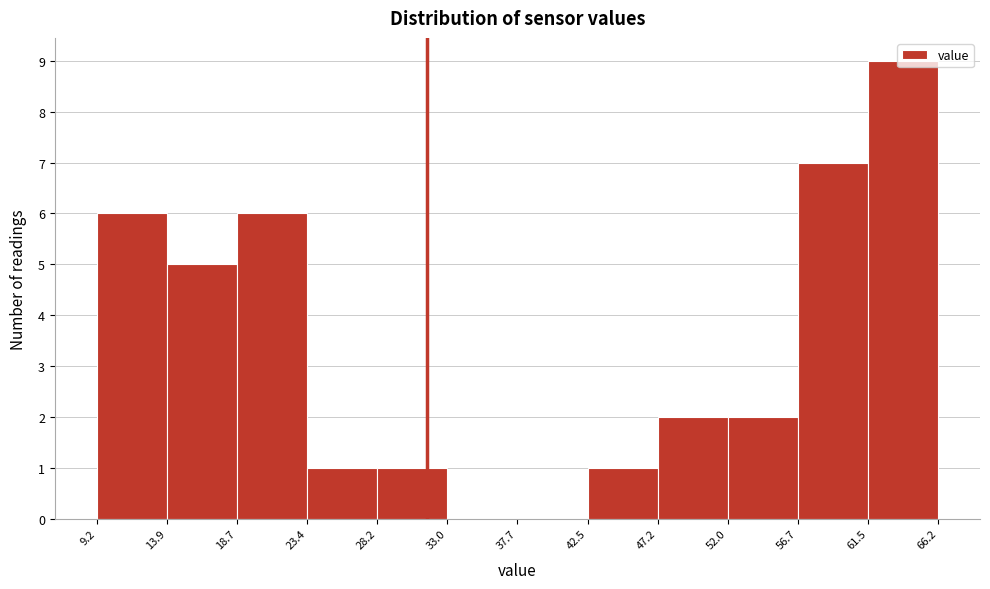

Reading left to right, transcribe this chart: for each bar, give the range it covers on the x-axis and its height. The values are not printed on the chart, so give them approximately, as read against the axis.

9.2 to 13.9: 6
13.9 to 18.7: 5
18.7 to 23.4: 6
23.4 to 28.2: 1
28.2 to 33.0: 1
33.0 to 37.7: 0
37.7 to 42.5: 0
42.5 to 47.2: 1
47.2 to 52.0: 2
52.0 to 56.7: 2
56.7 to 61.5: 7
61.5 to 66.2: 9